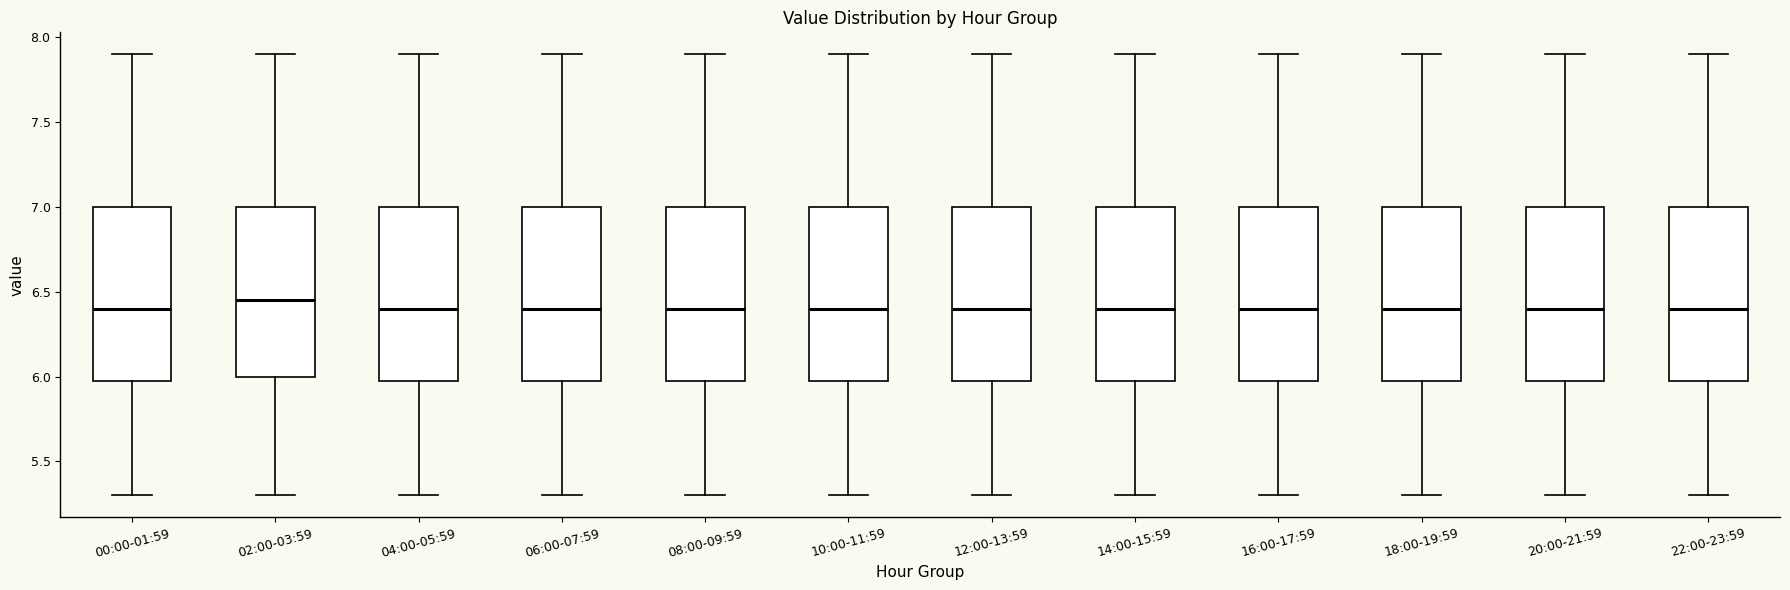

Where is the lower edge of the box for 06:00-07:59 on the y-axis? The values are not printed on the chart, so give them approximately, as read against the axis.

6.00